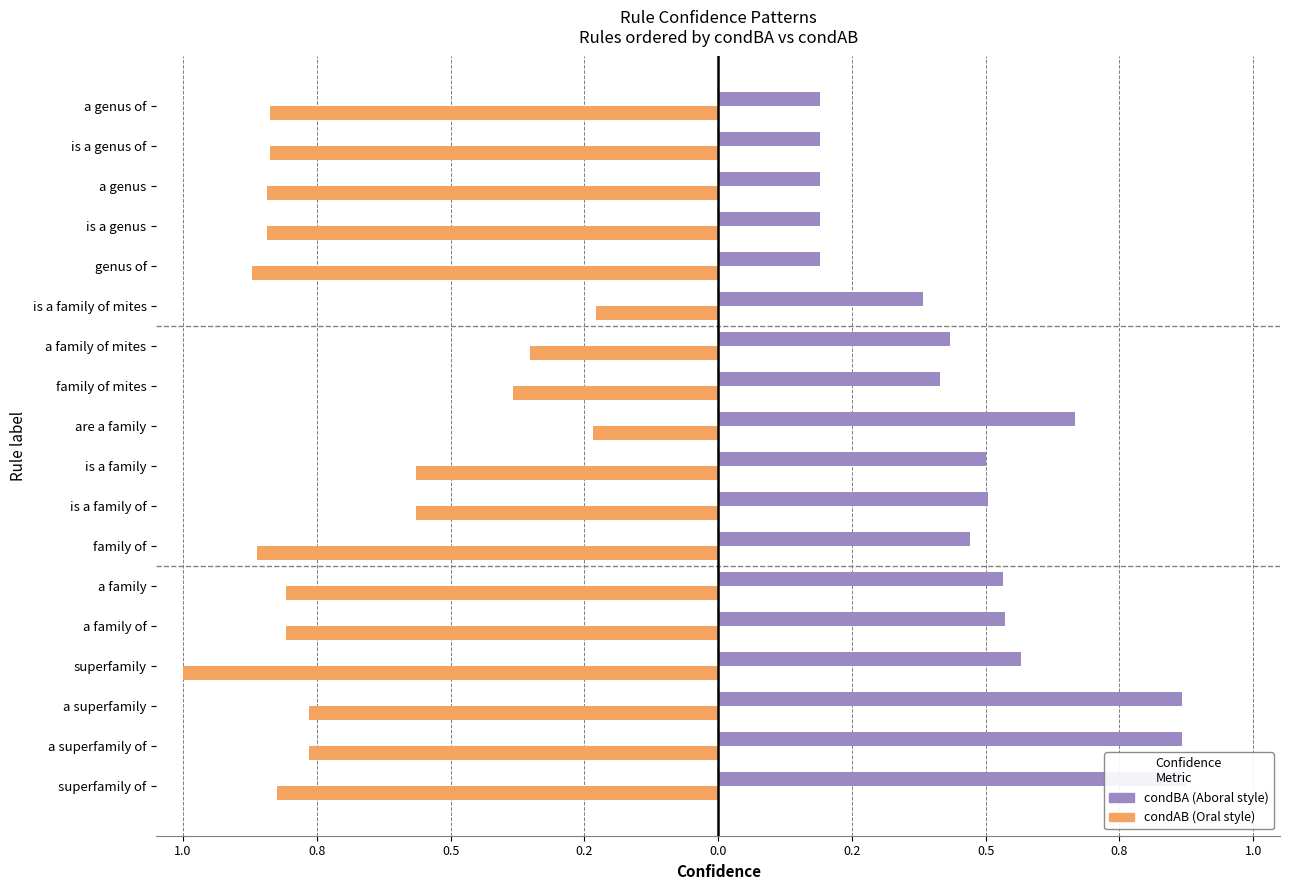

The value of condBA at 15 is 0.1. True or false?

False